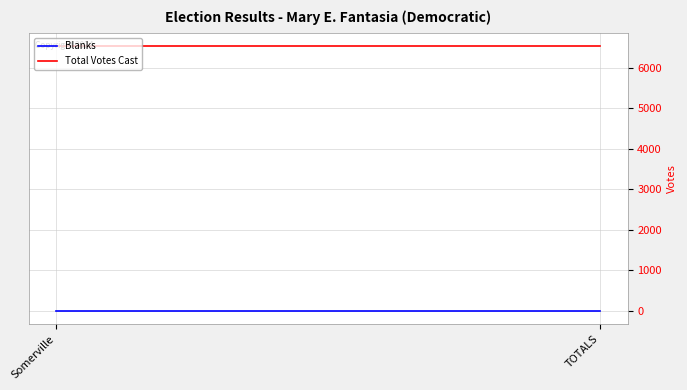

The value of Blanks at TOTALS is 0. True or false?

True